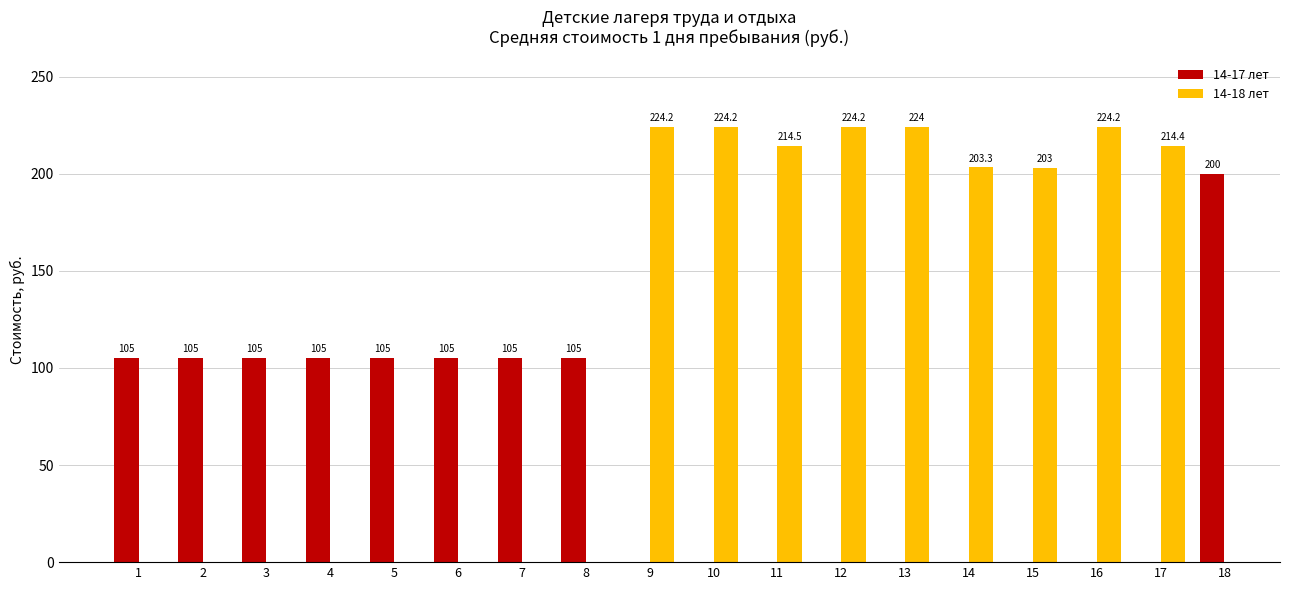

At which label is 14-18 лет closest to 112?

15